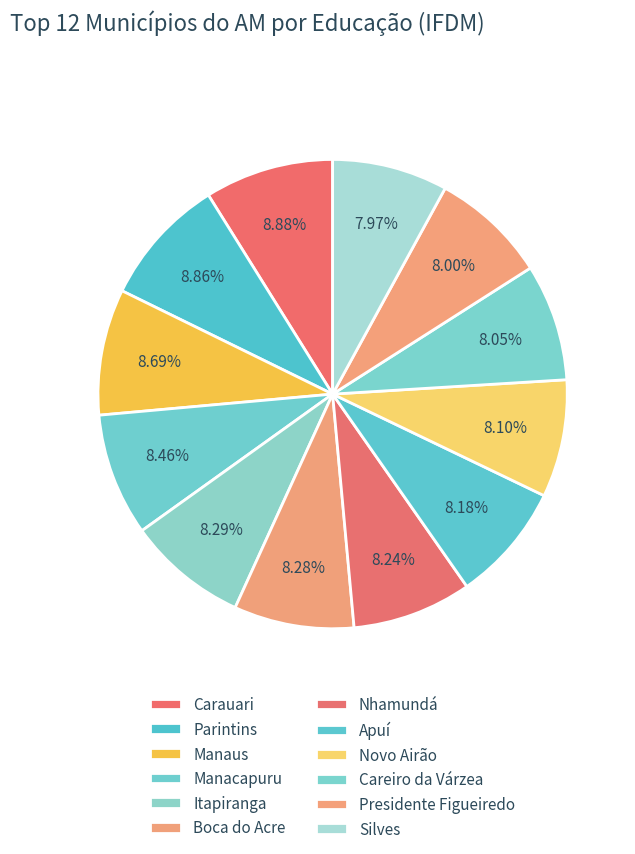

How many segments does this pie chart have?

12